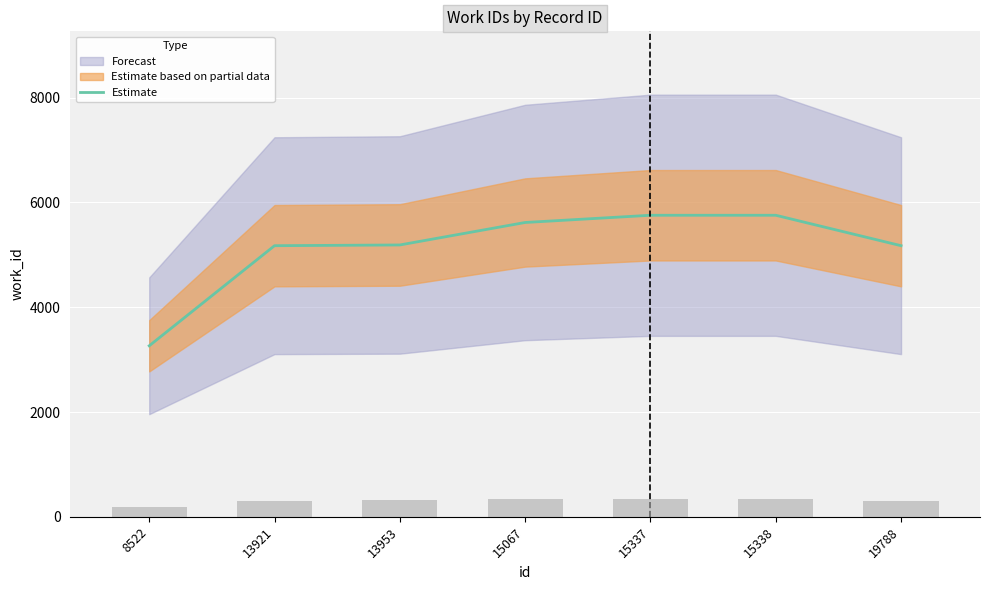

At which label is the value closest to 4510?

13921